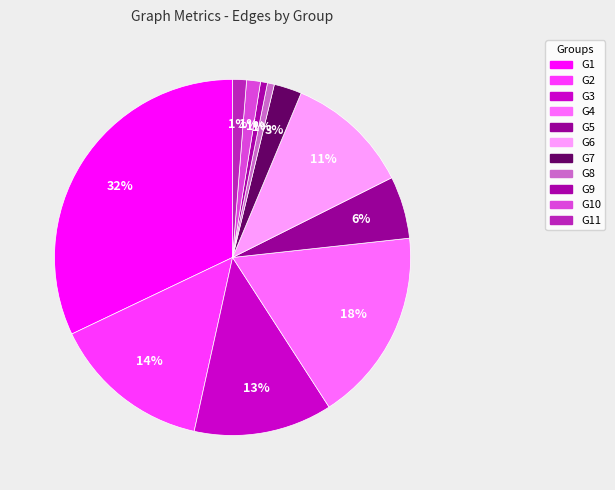

How many slices are in this pie chart?

11